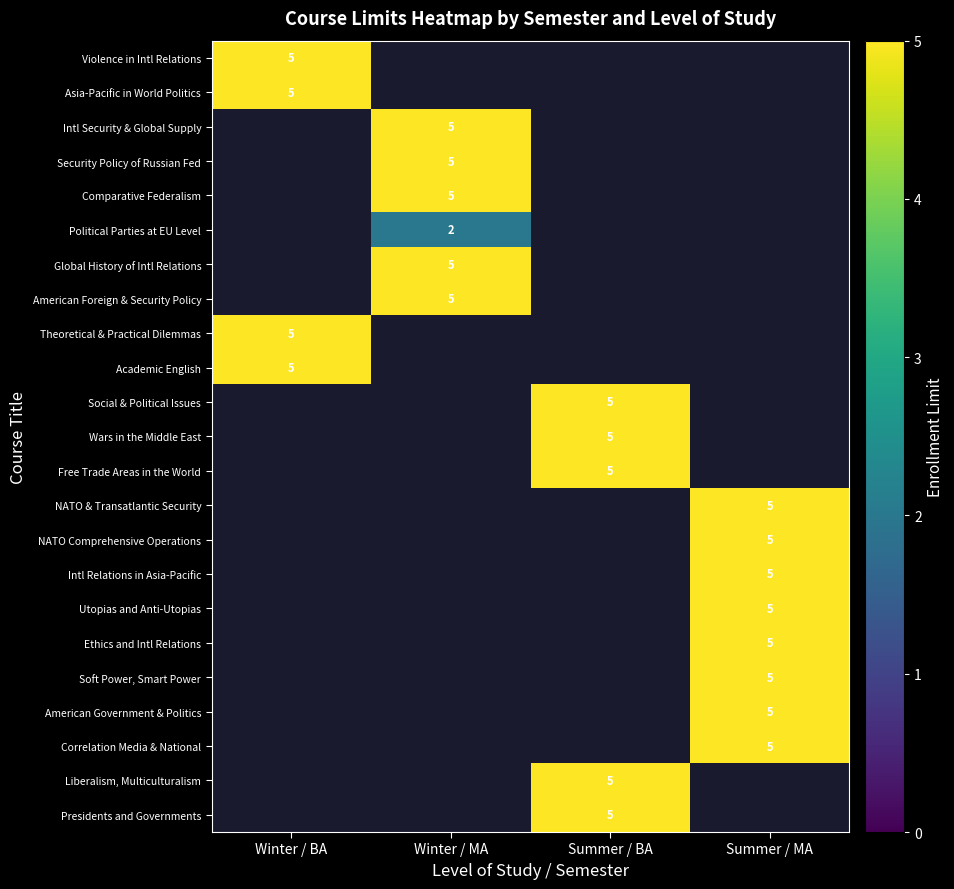

Between Winter / BA and Summer / BA, which is larger?

Summer / BA